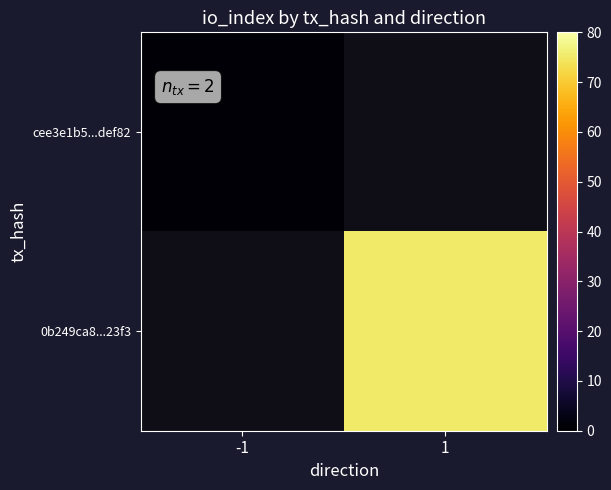

List the series in order of their peak value, lowest first.

cee3e1b5...def82, 0b249ca8...23f3